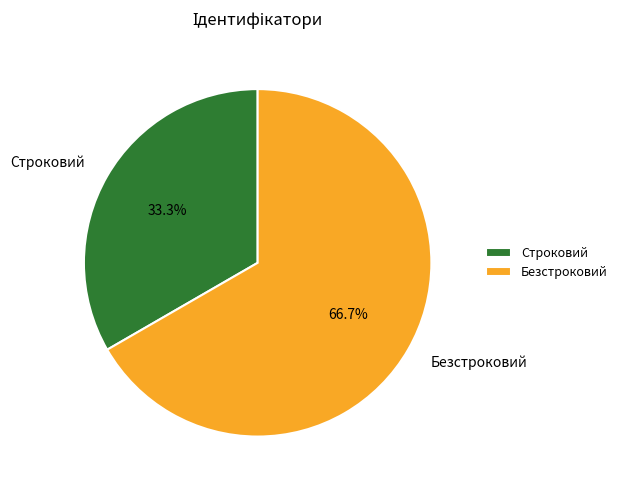

Does Строковий account for over 50% of the chart?

No